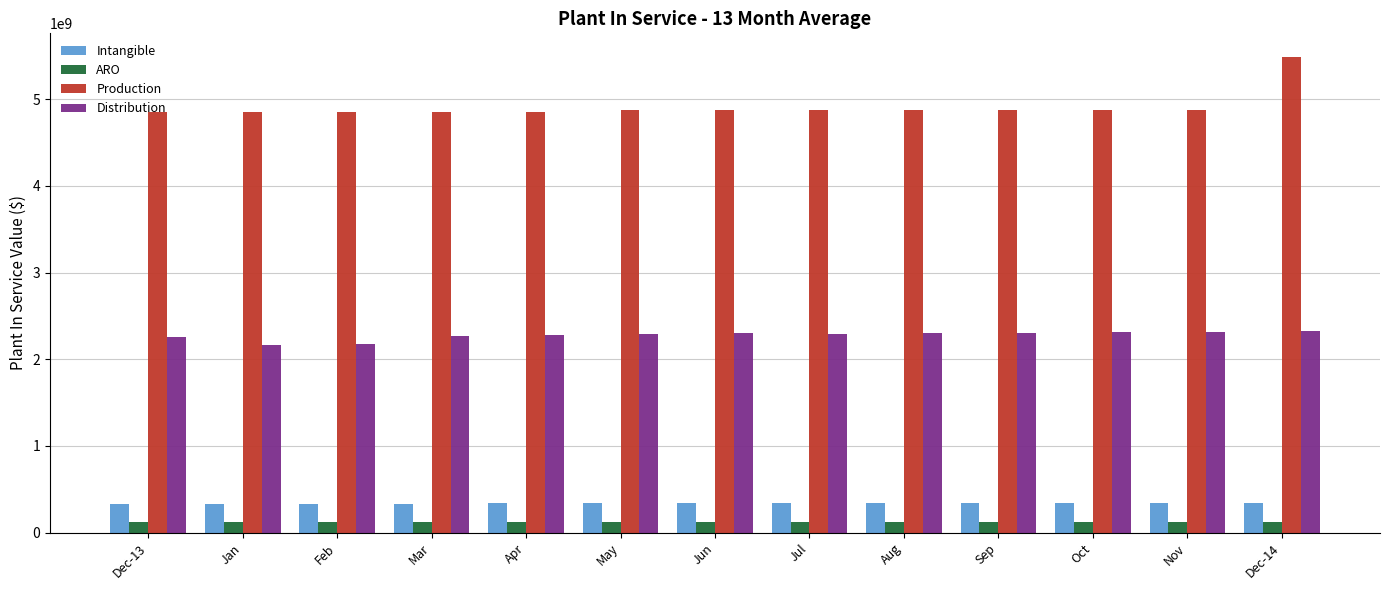

Count the number of categories in the chart.

13